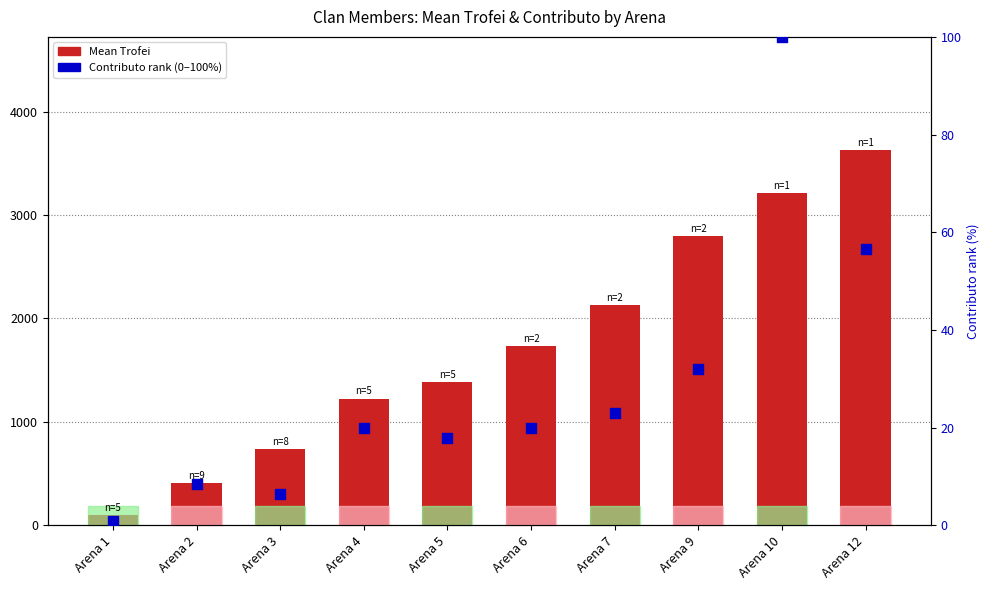

Is the value of Contributo (normalized %) at Arena 10 greater than the value of Mean Trofei at Arena 6?

No